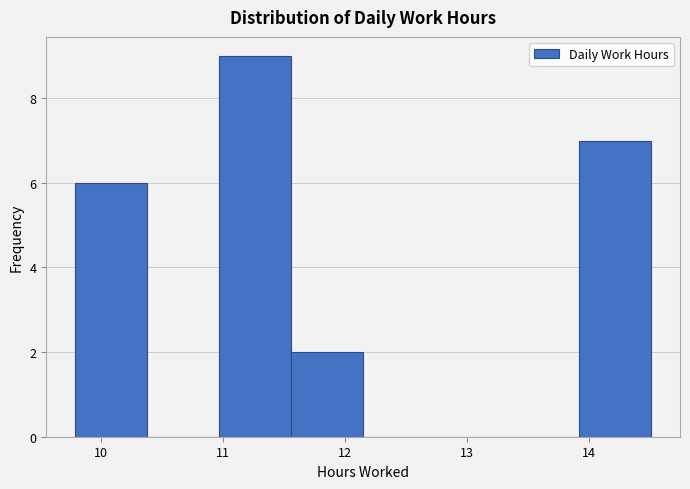

Reading left to right, list every bar in this chart as the range it spans on the x-axis followed by its height. Neither the bar edges nor the heights are printed on the chart, so give them approximately, as read against the axes.

9.79 to 10.38: 6
10.38 to 10.97: 0
10.97 to 11.56: 9
11.56 to 12.15: 2
12.15 to 12.74: 0
12.74 to 13.33: 0
13.33 to 13.92: 0
13.92 to 14.51: 7